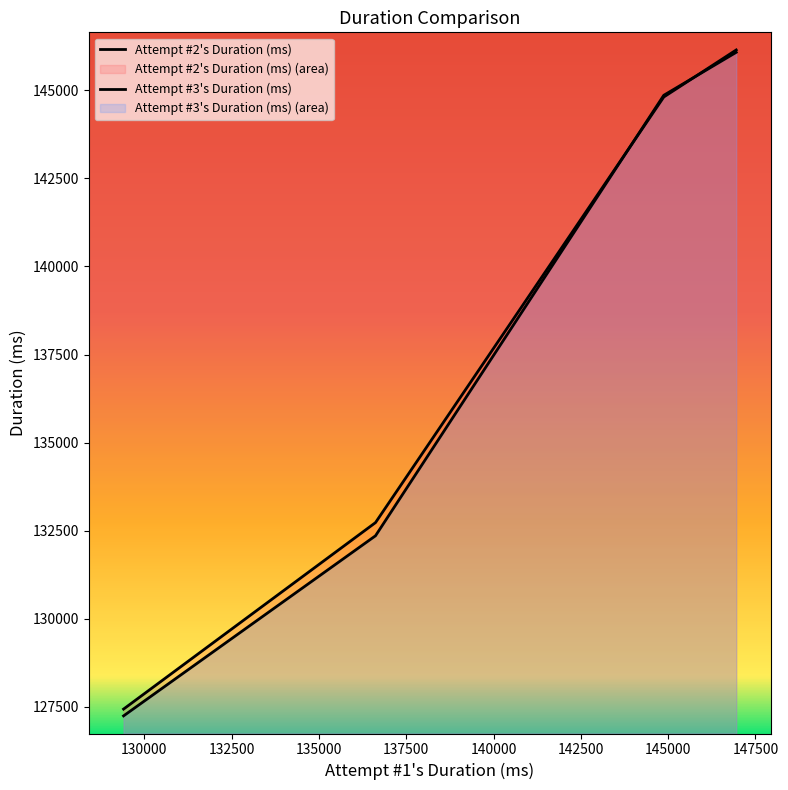

List the series in order of their overall mean, lowest first.

Attempt #3's Duration (ms), Attempt #2's Duration (ms)